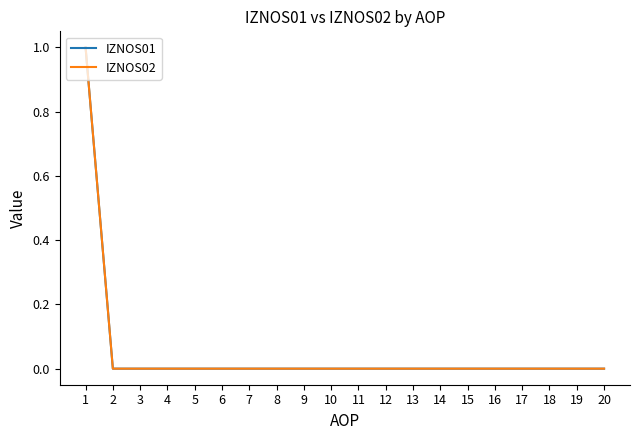

The value of IZNOS01 at 4 is -1. True or false?

False